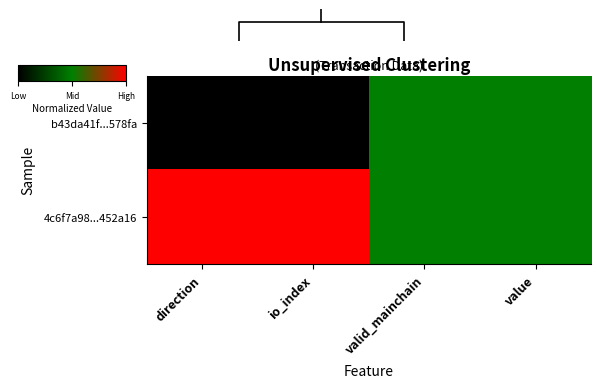

Count the 4c6f7a98...452a16 values in the range 0 to 1.

4